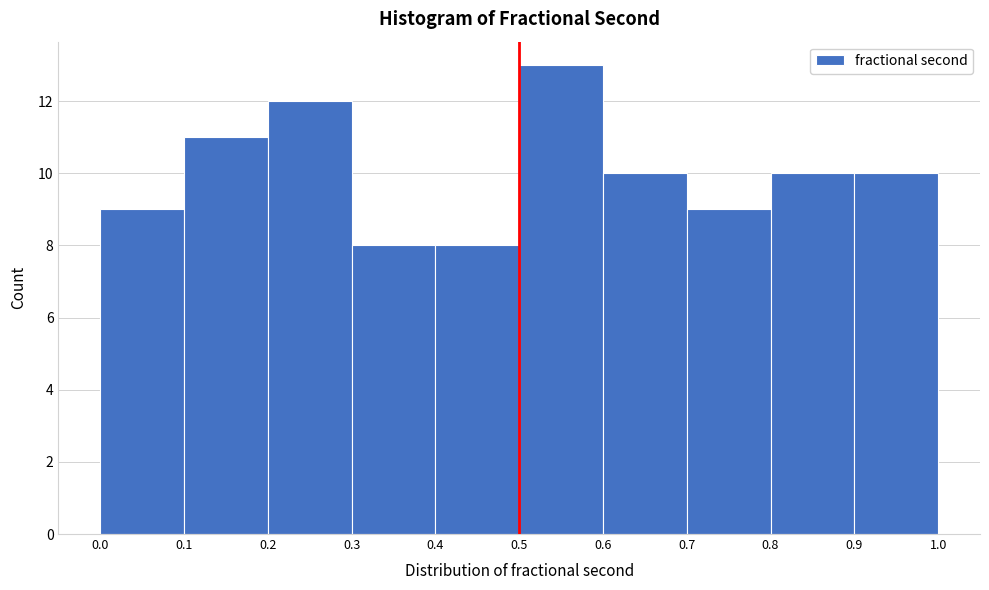

What is the height of the bar covering 0.3 to 0.4 on the x-axis? The values are not printed on the chart, so give them approximately, as read against the axis.

8